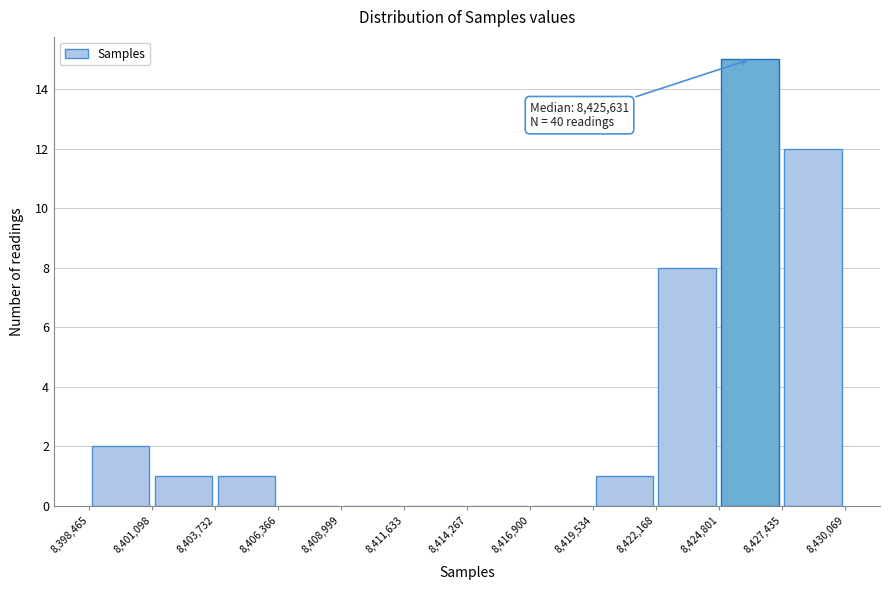

Which range on the x-axis has the tallest bar?

8,424,801 to 8,427,435